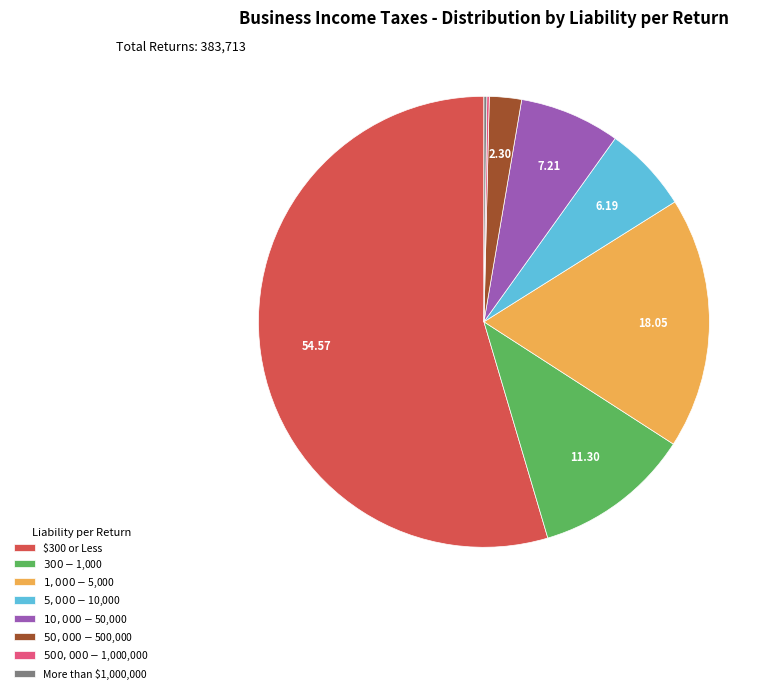

Does any single category account for the majority?

Yes